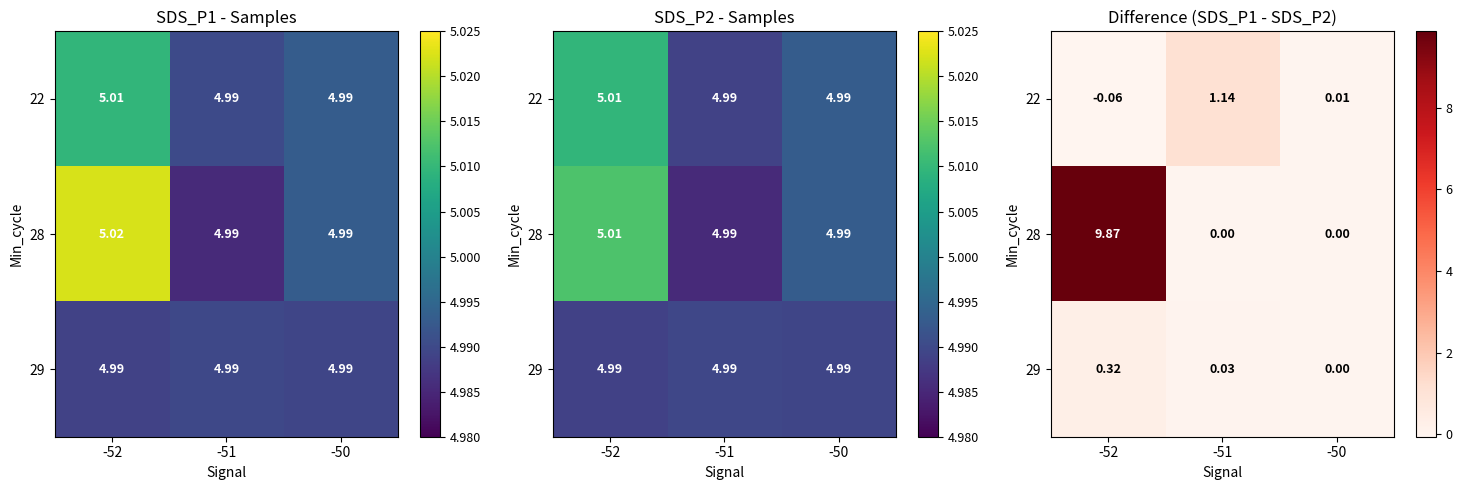

Which series has the largest range (max minus min)?

28